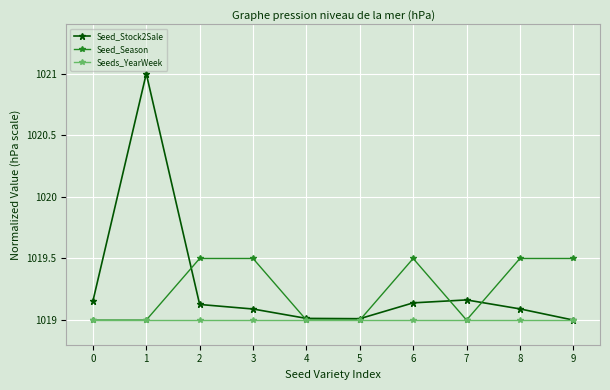

The Seed_Season series shows 1491.5 at 4. True or false?

False